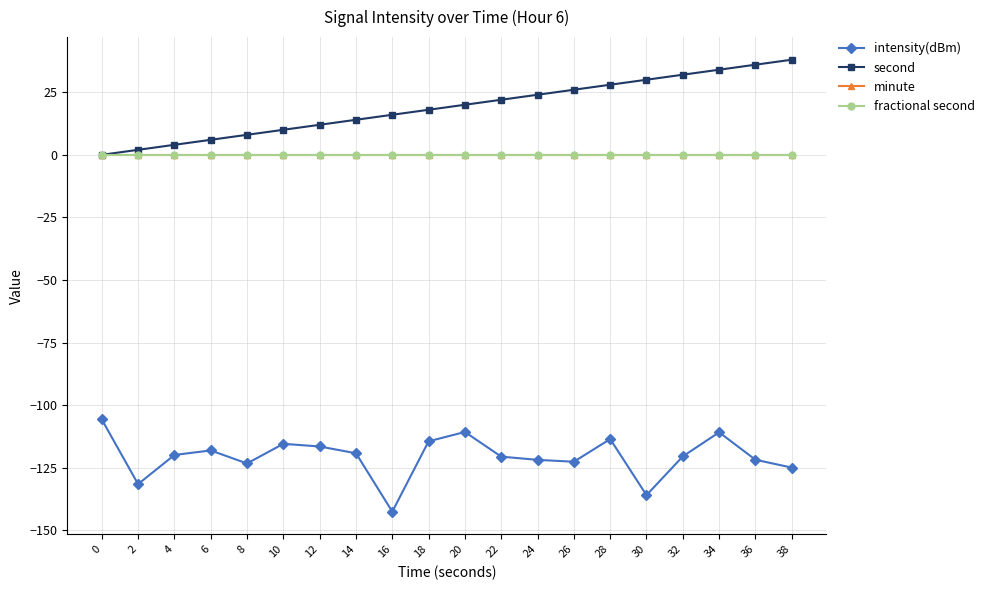

Is the value of intensity(dBm) at 34 greater than the value of minute at 0?

No